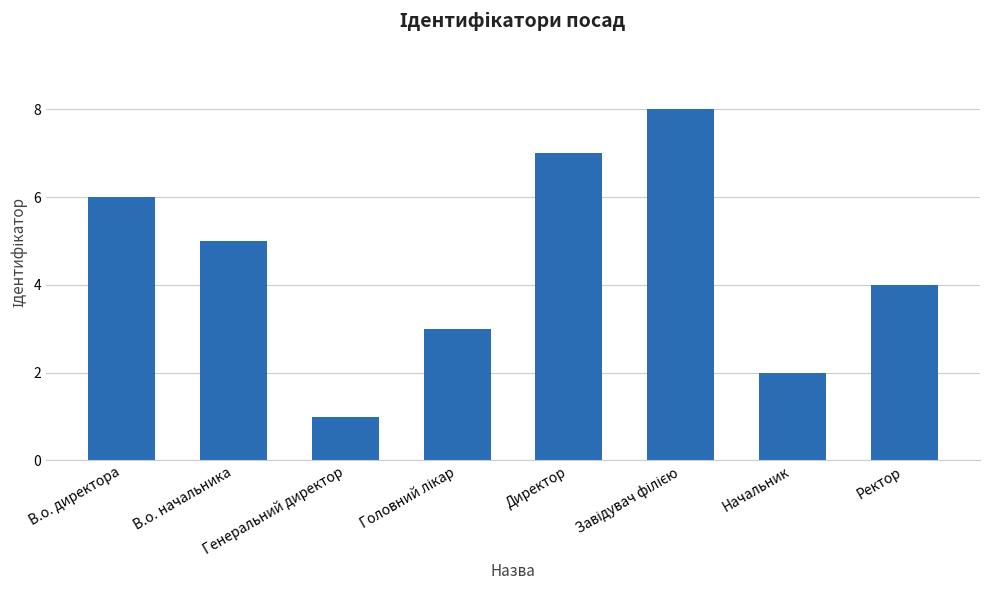

What is the maximum value shown in the chart?

8